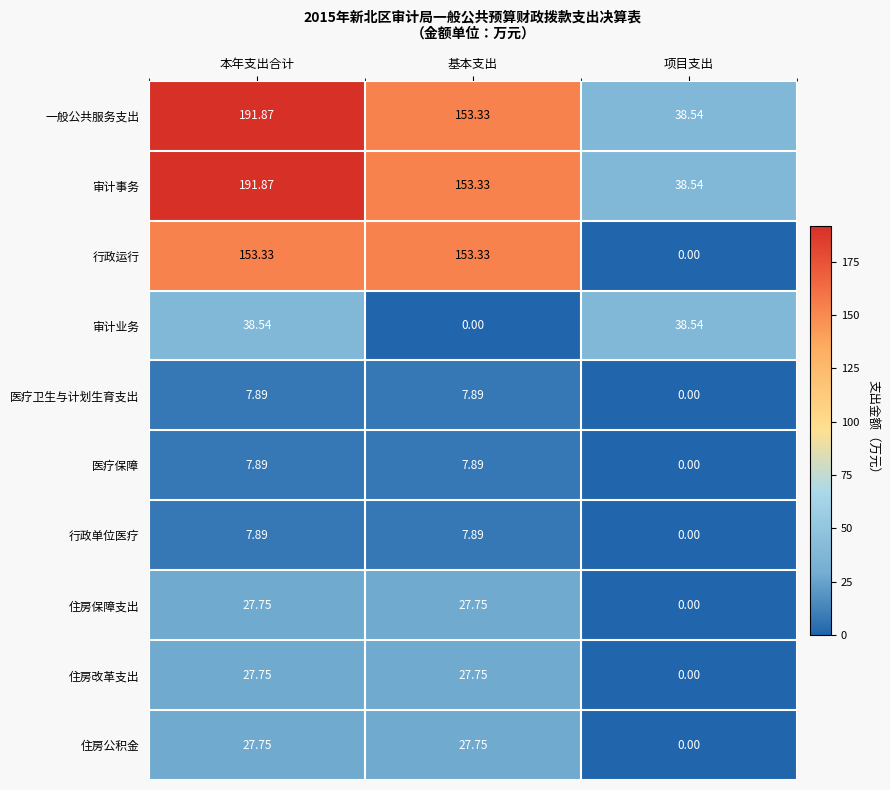

At which label does 住房保障支出 first exceed 27?

本年支出合计